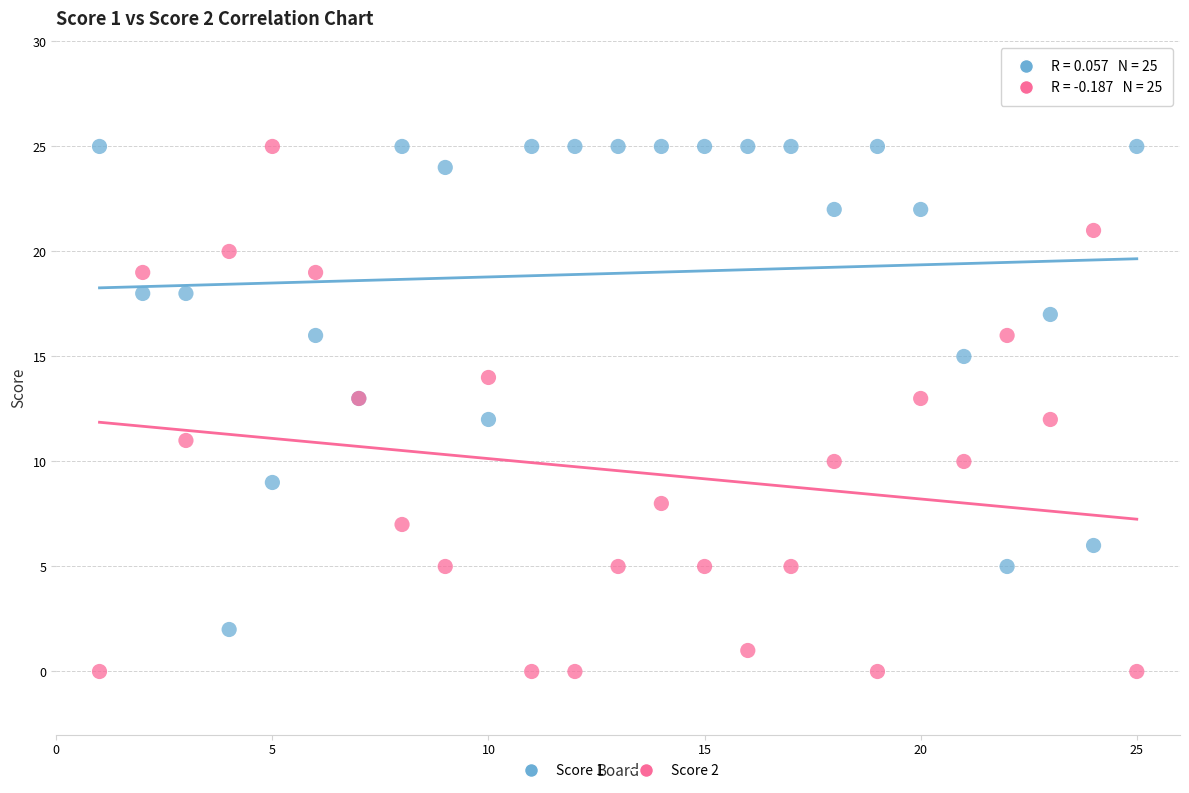

Which series reaches the minimum Y coordinate?

Score 2